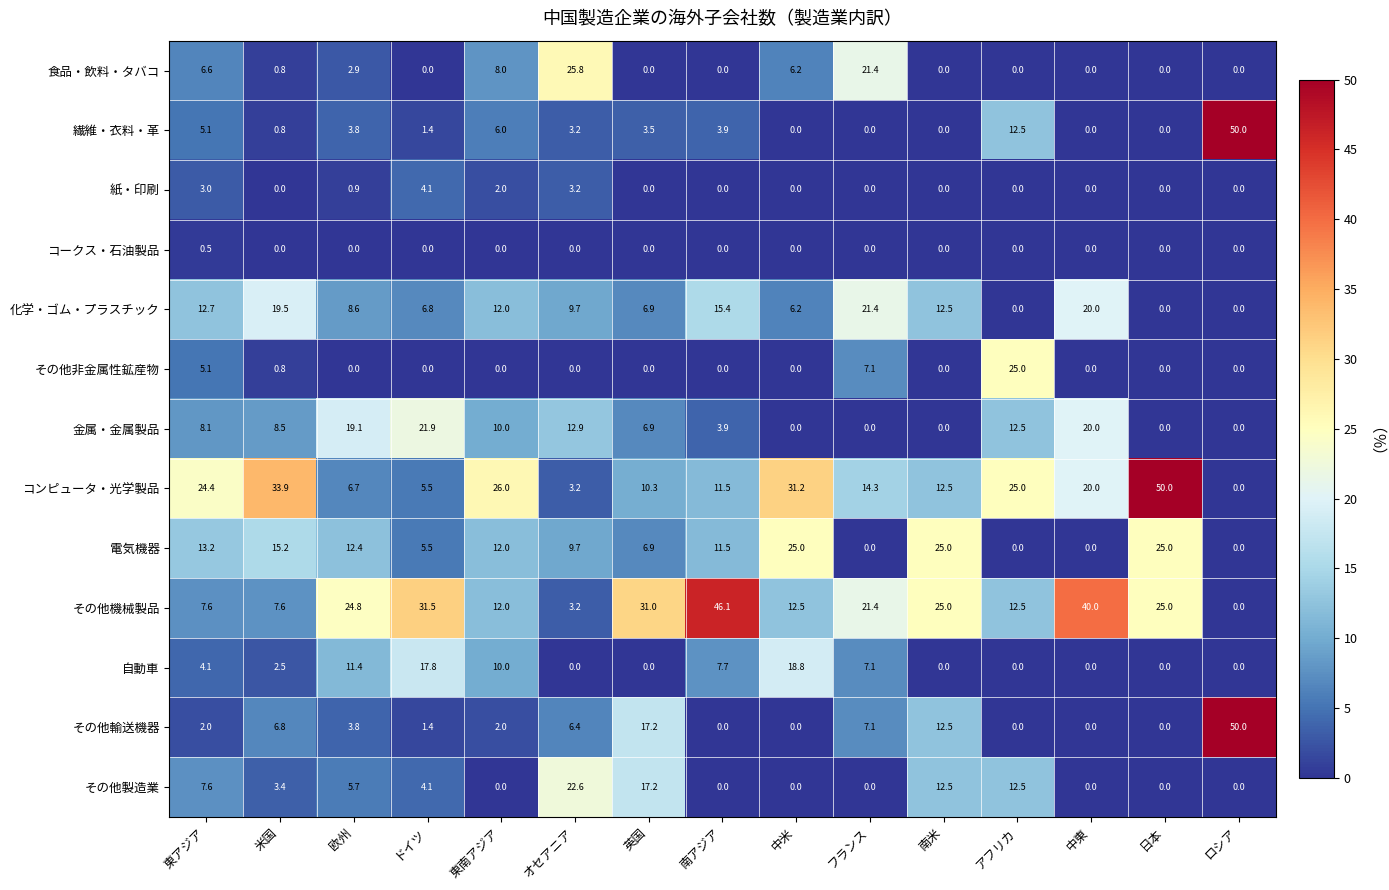

Read the 化学・ゴム・プラスチック value at 南米.

12.5